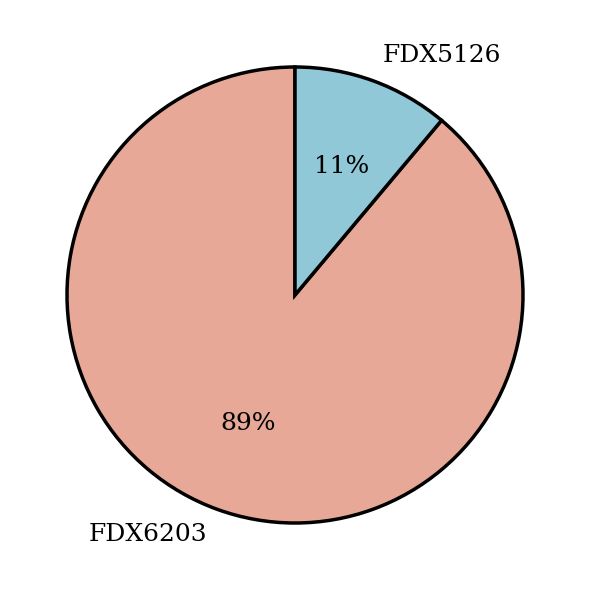

Which has a higher value, FDX5126 or FDX6203?

FDX6203